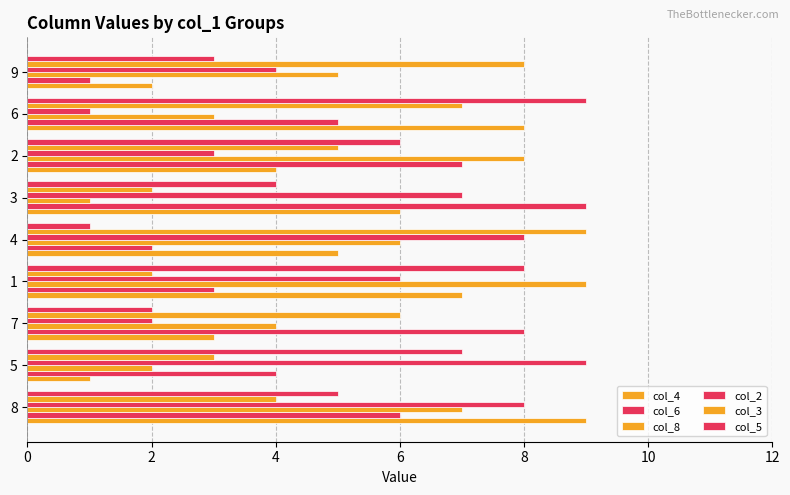

What is the average value of the col_3 series?

5